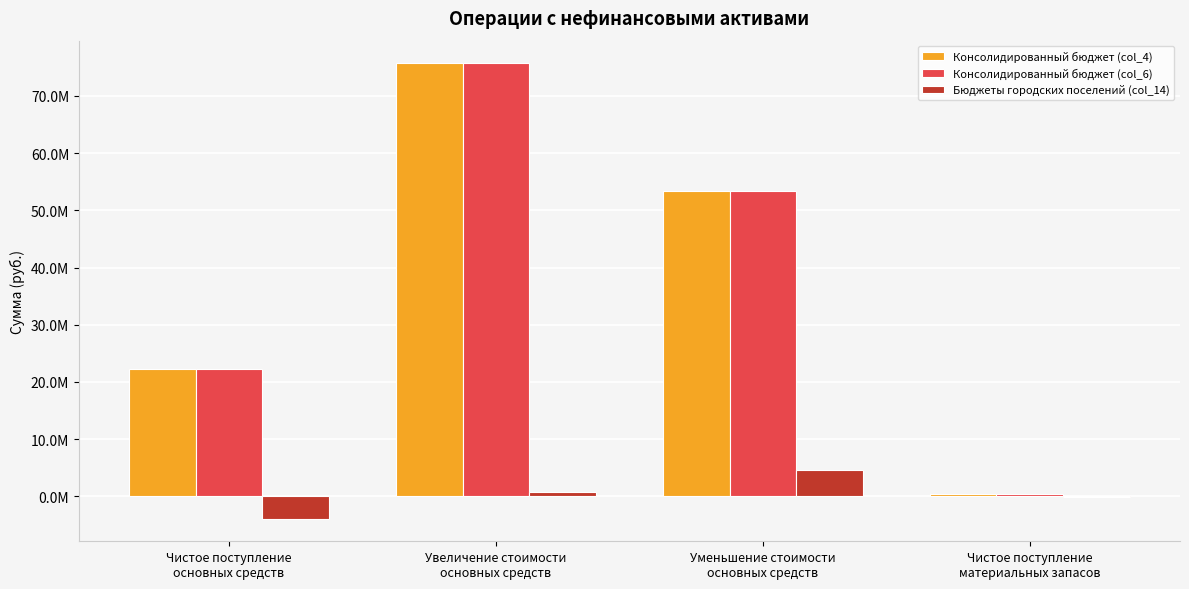

What is the total value across all series at Чистое поступление
материальных запасов?

856942.9